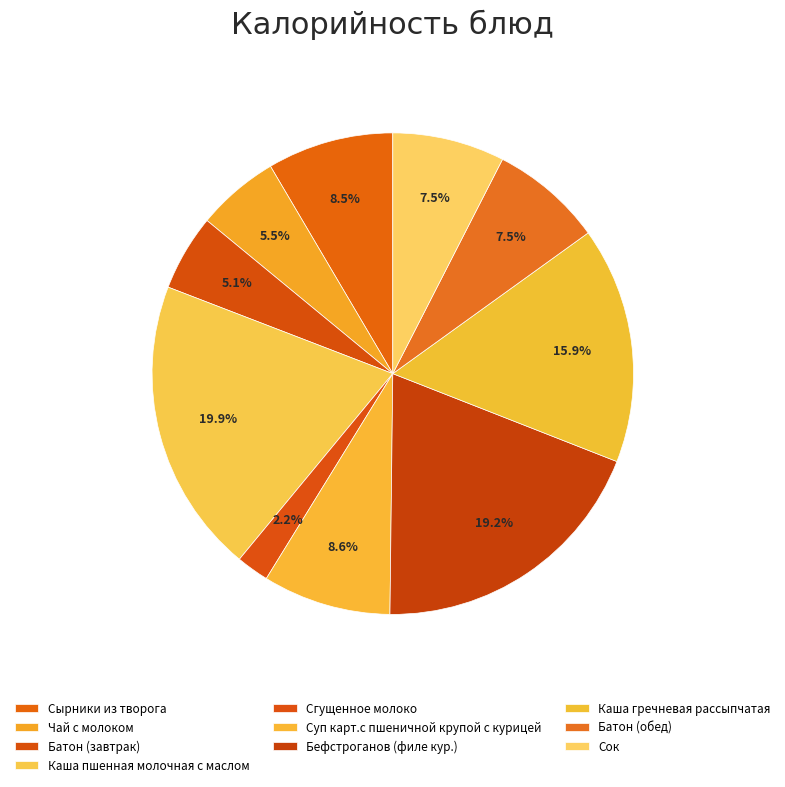

Count the number of slices in the pie.

10